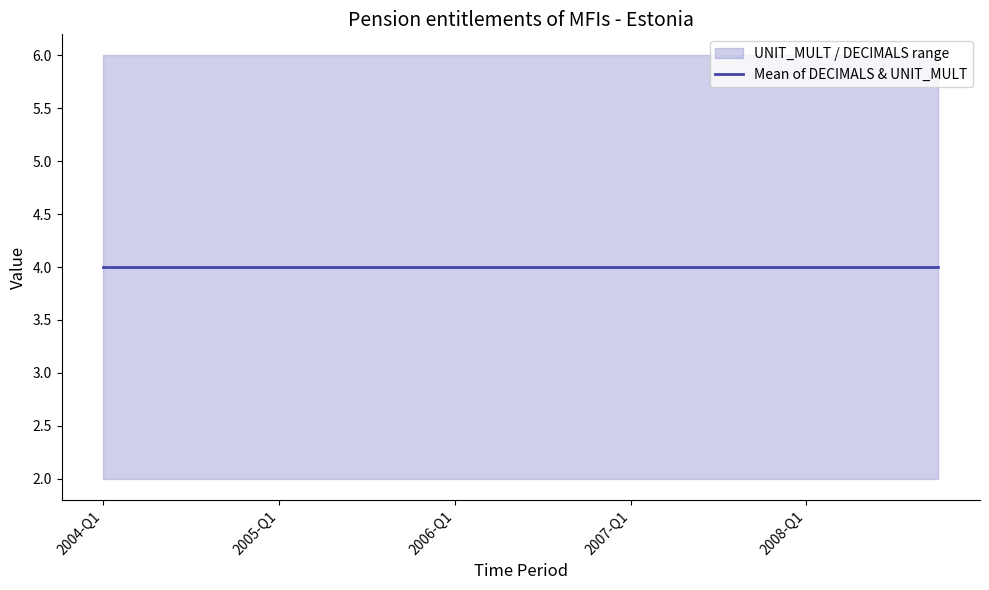

True or false: UNIT_MULT and DECIMALS cross at least once.

False